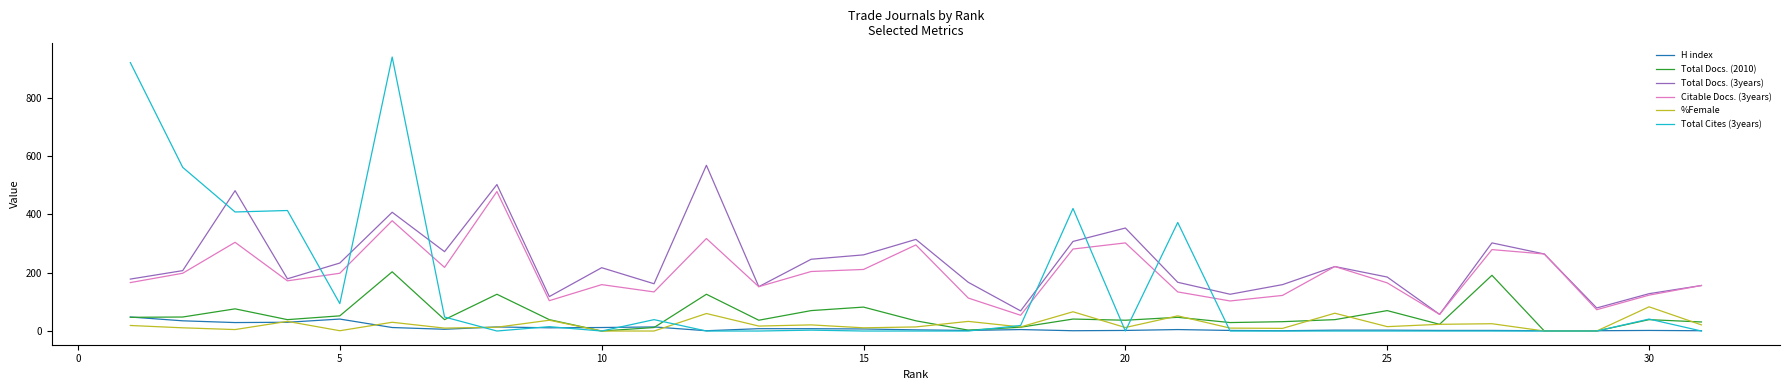

True or false: Citable Docs. (3years) and H index cross at least once.

False